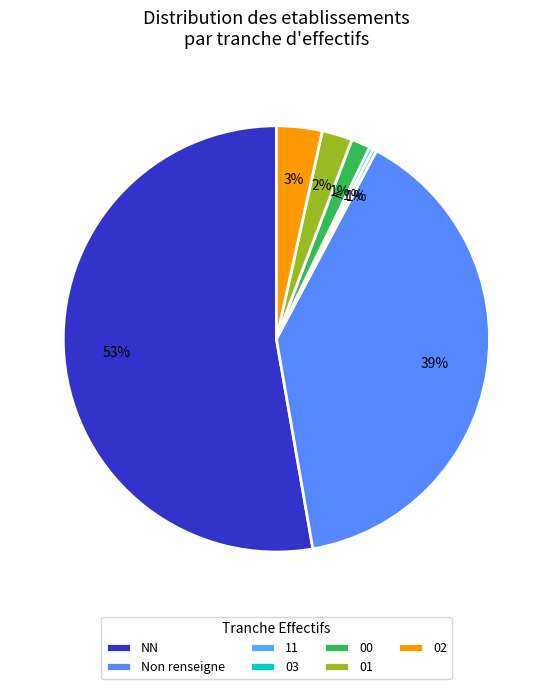

Is  the majority of the pie?

No